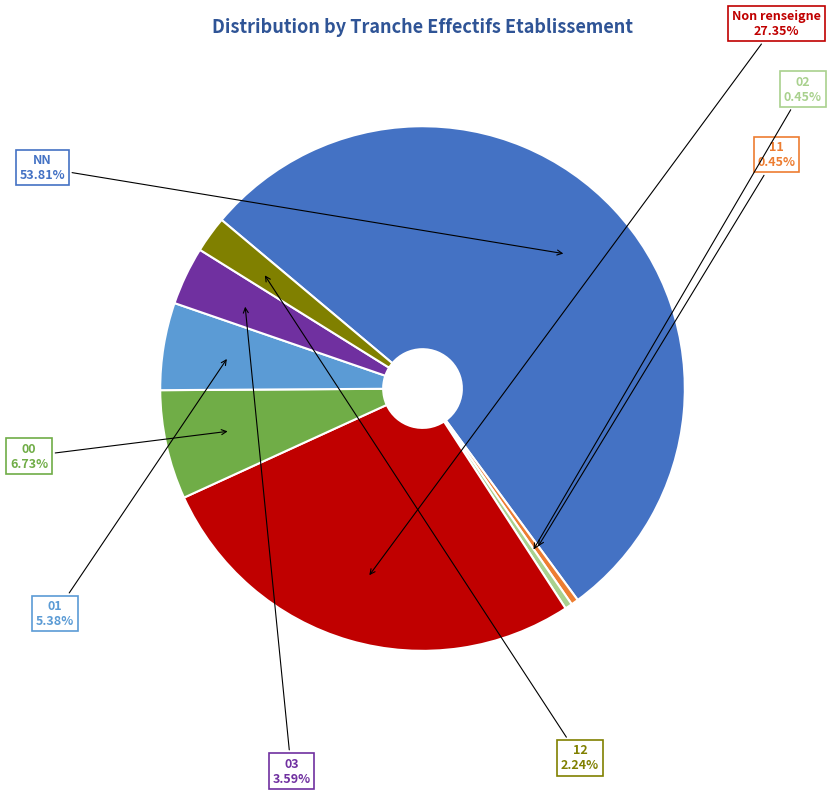

Is there any slice that represents more than half of the pie?

Yes